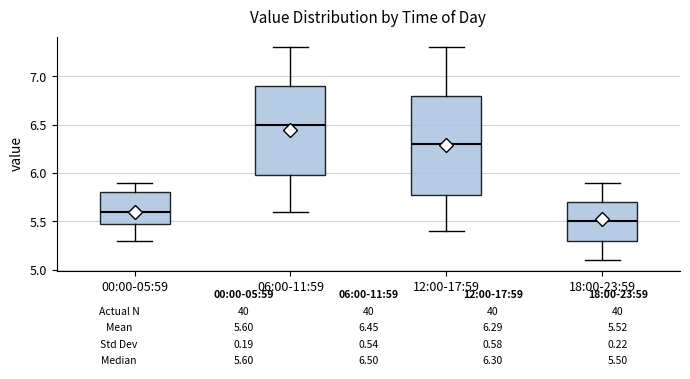

Which box is the tallest, from its lower edge to its upper edge?

12:00-17:59